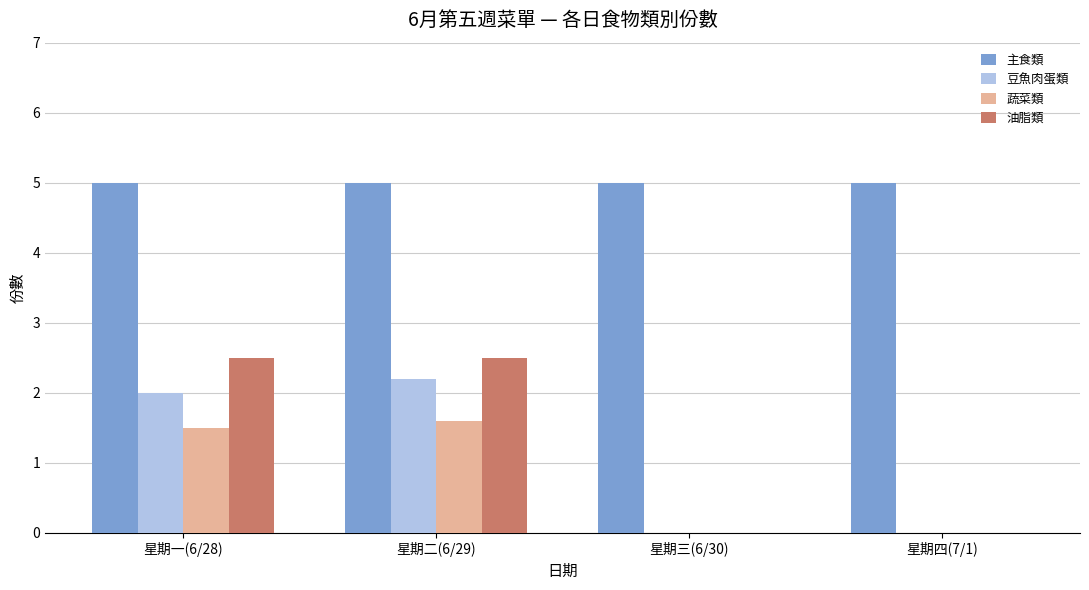

Reading right to left, list all the values displayed in this chart.

主食類: 星期四(7/1)=5.0	星期三(6/30)=5.0	星期二(6/29)=5.0	星期一(6/28)=5.0
豆魚肉蛋類: 星期四(7/1)=0.0	星期三(6/30)=0.0	星期二(6/29)=2.2	星期一(6/28)=2.0
蔬菜類: 星期四(7/1)=0.0	星期三(6/30)=0.0	星期二(6/29)=1.6	星期一(6/28)=1.5
油脂類: 星期四(7/1)=0.0	星期三(6/30)=0.0	星期二(6/29)=2.5	星期一(6/28)=2.5